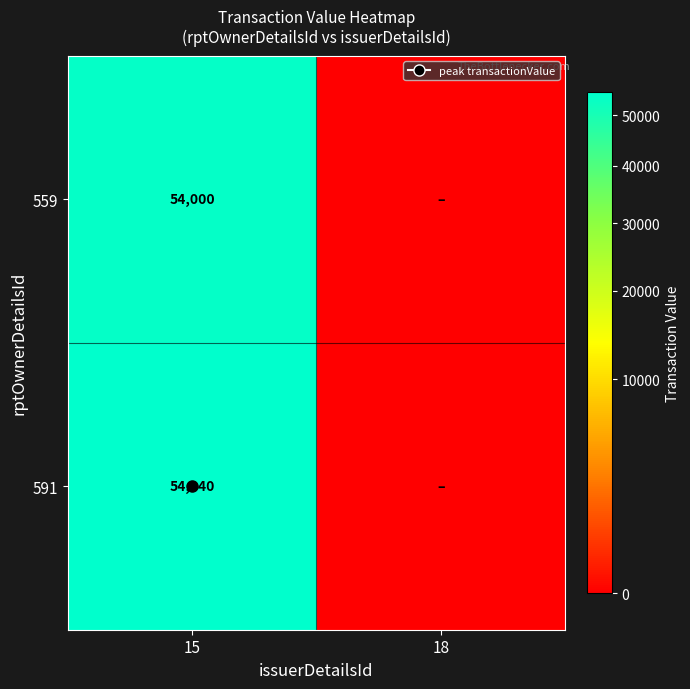

True or false: 591 has a value of 54940 at 15.

True